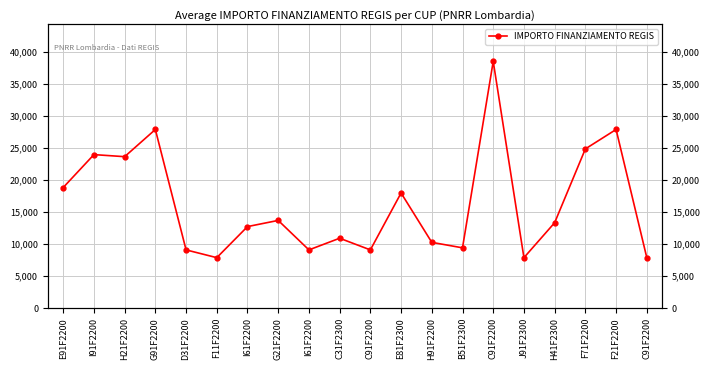

Rank the categories by value from highest to lowest.

C91F2200, G91F2200, F21F2200, F71F2200, I91F2200, H21F2200, E91F2200, E81F2300, G21F2200, H41F2300, I61F2200, C31F2300, H91F2200, B51F2300, D31F2200, I61F2200, C91F2200, F11F2200, J91F2300, C91F2200